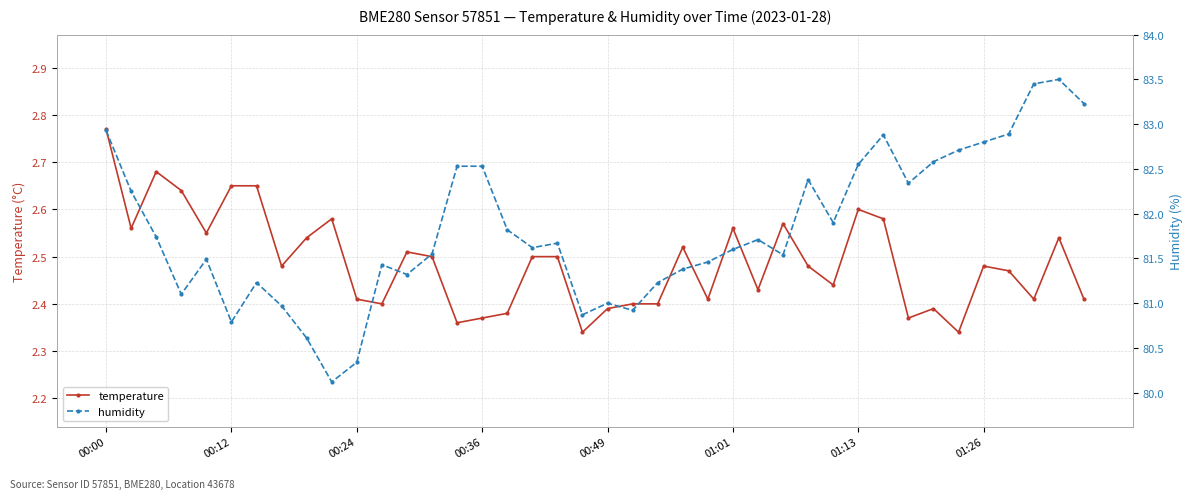

At which category is the sum across all series the highest?

38